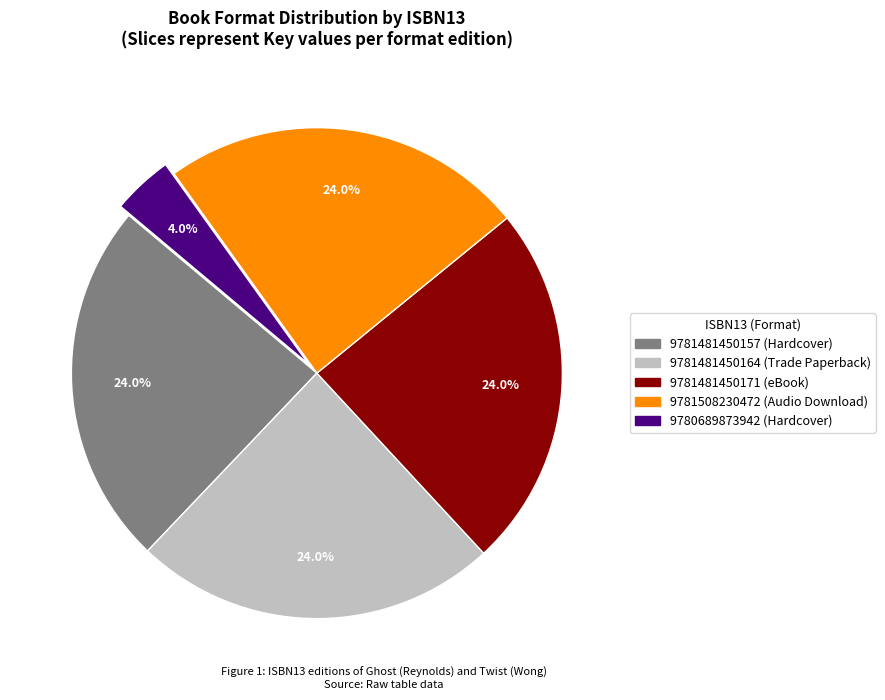

The 9780689873942 slice represents 4% of the pie. True or false?

True